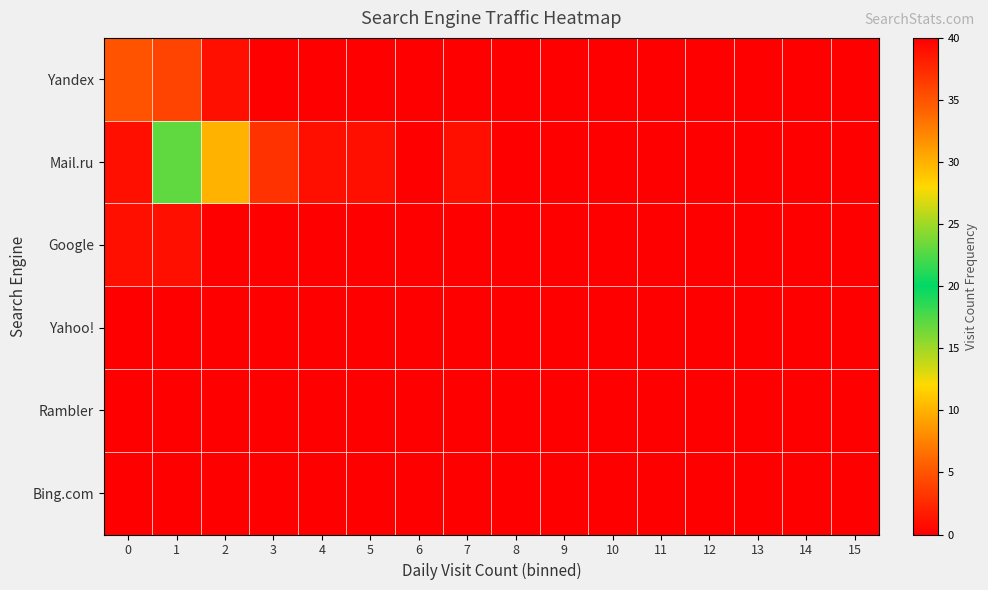

Rank the series at 3 from lowest to highest value.

Yandex, Google, Yahoo!, Rambler, Bing.com, Mail.ru